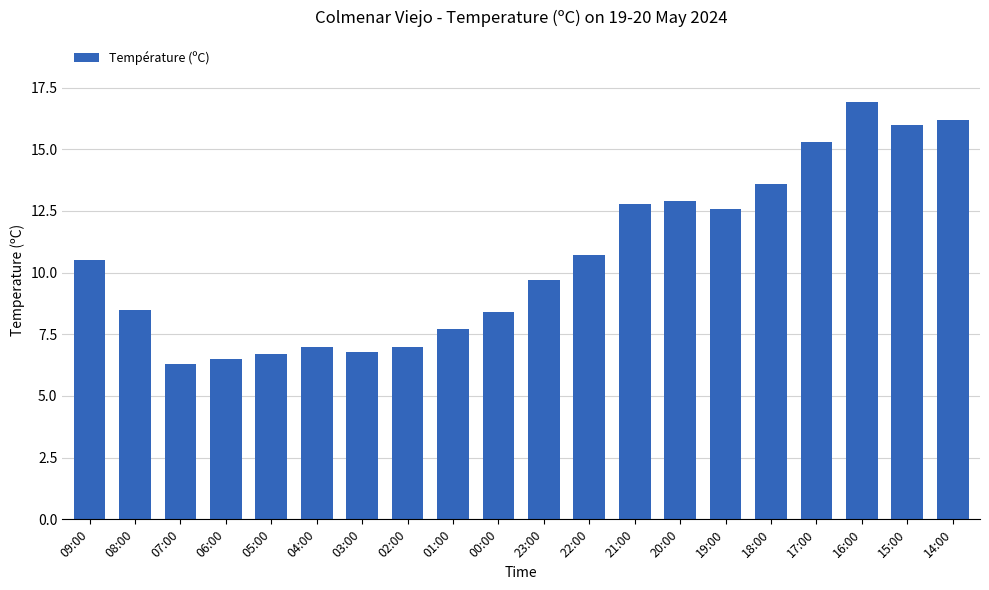

What is the ratio of the value at 04:00 to the value at 22:00?

0.7